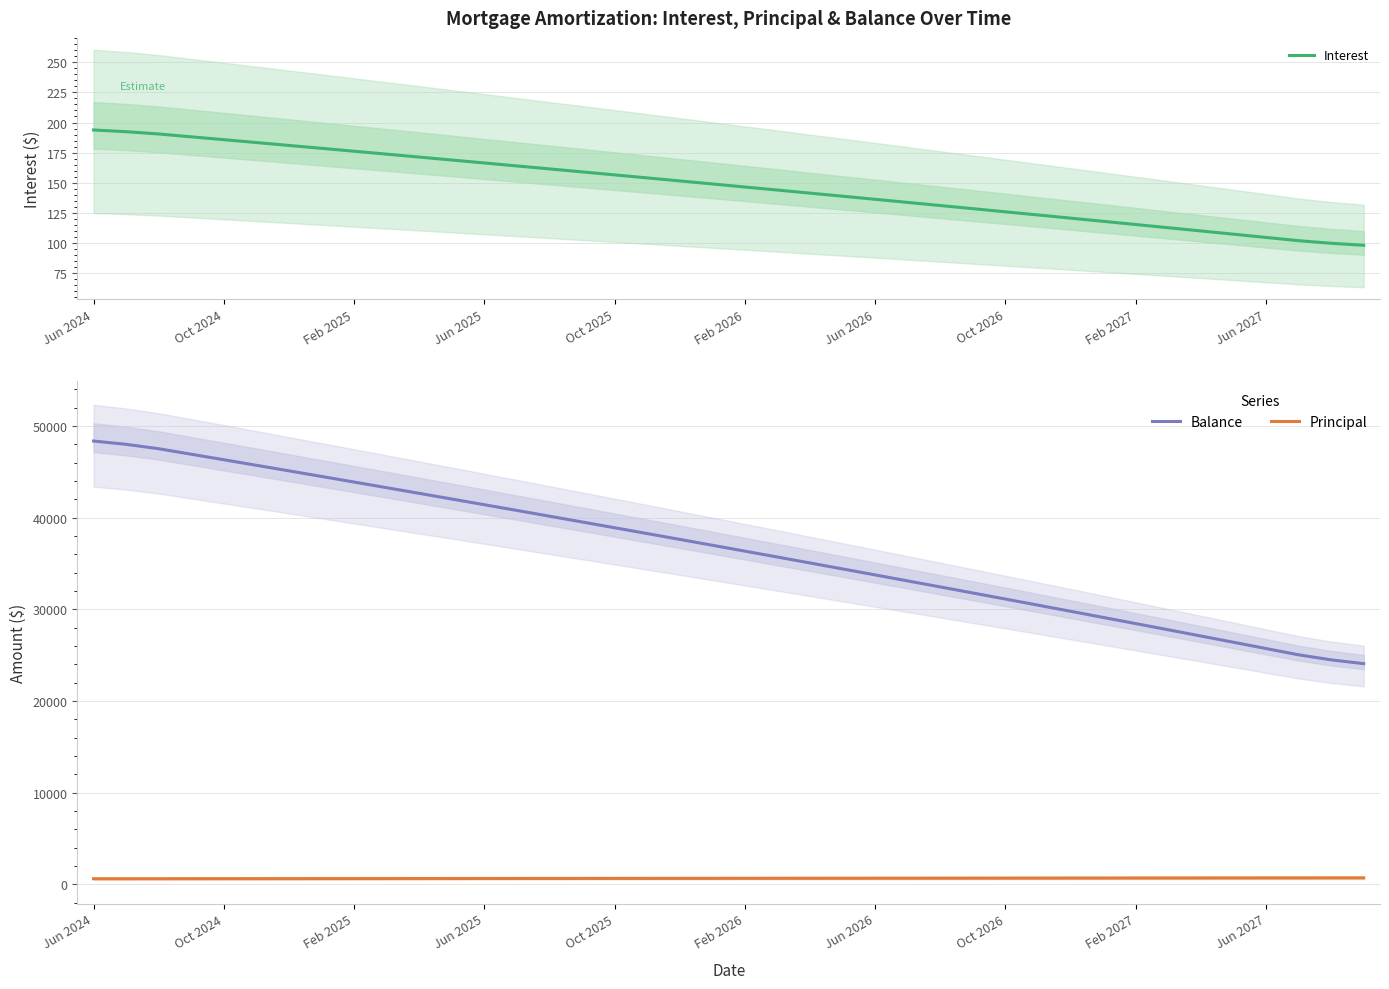

At 35, list the series in order from largest to smallest.

Balance, Principal, Interest